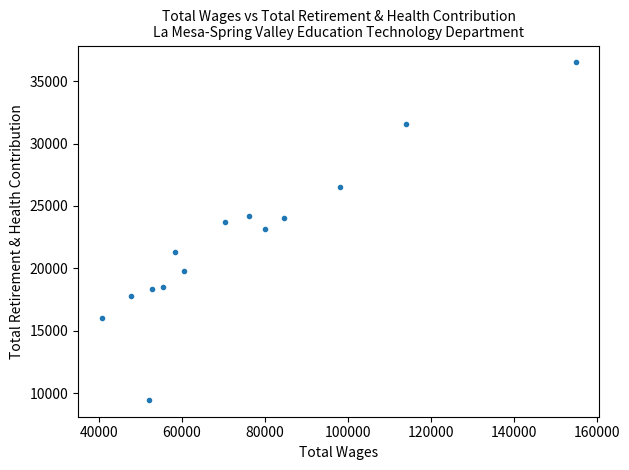

What is the range of Y values (max minus min)?

27024